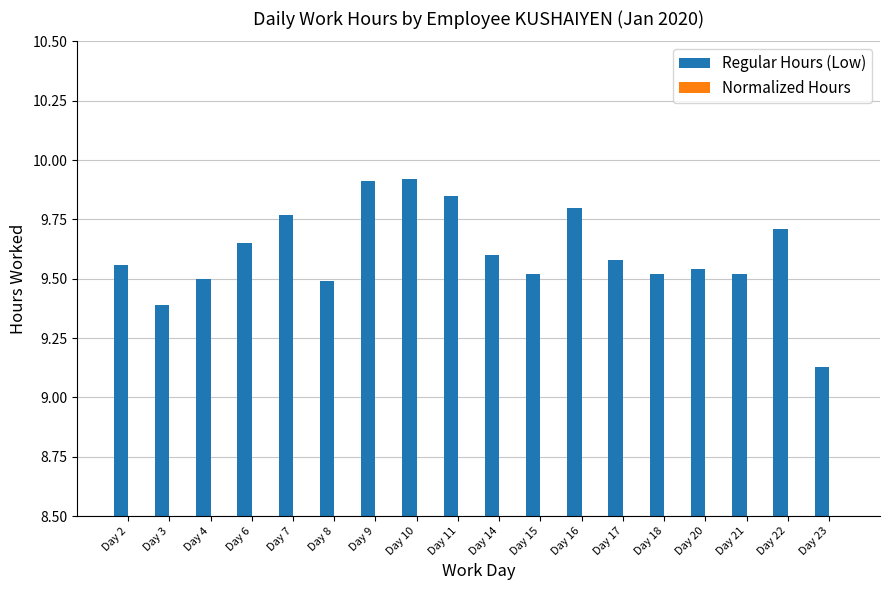

Is it true that Regular Hours (Low) equals 9.6 at Day 17?

True